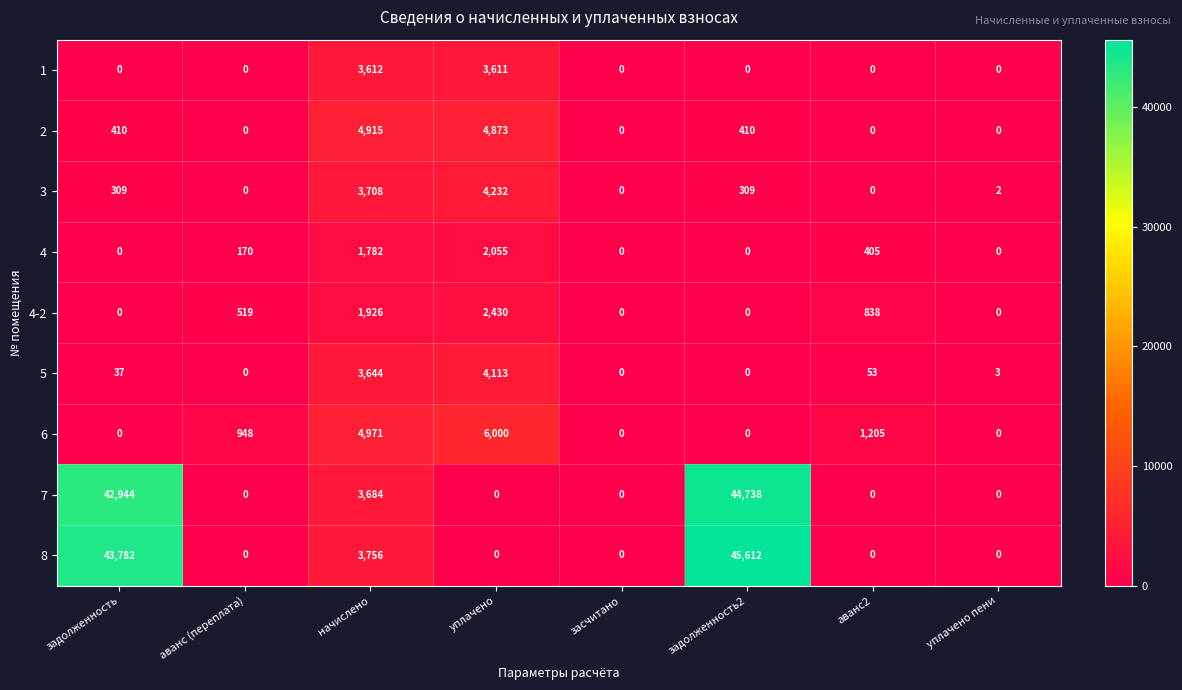

What is the difference between the 5 values at задолженность and уплачено?

4076